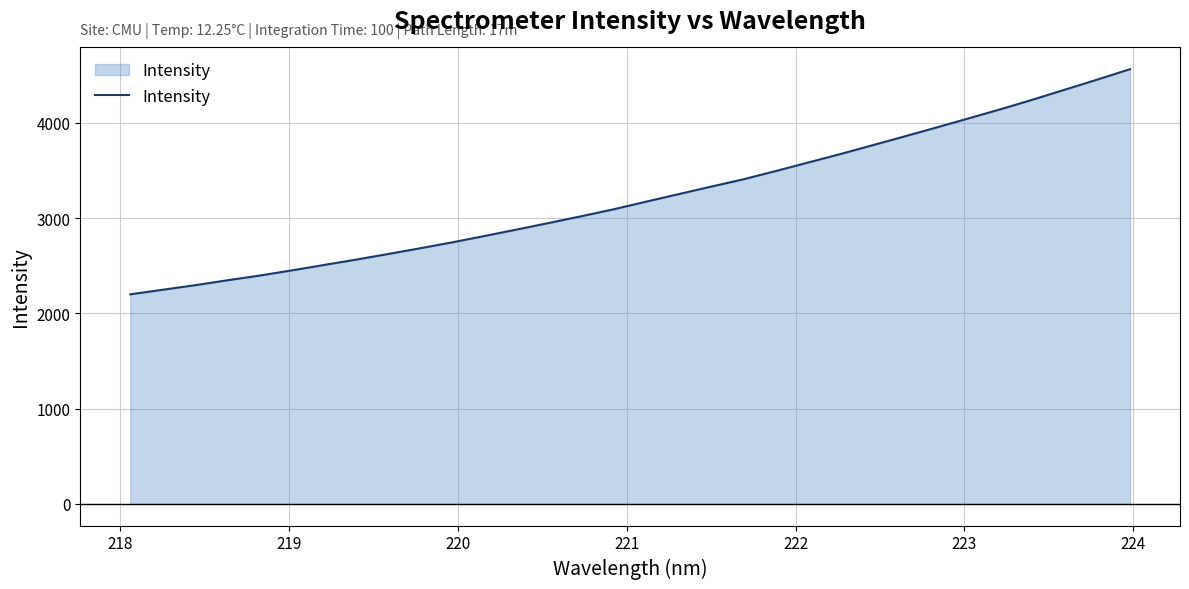

What is the smallest value displayed?

2199.5